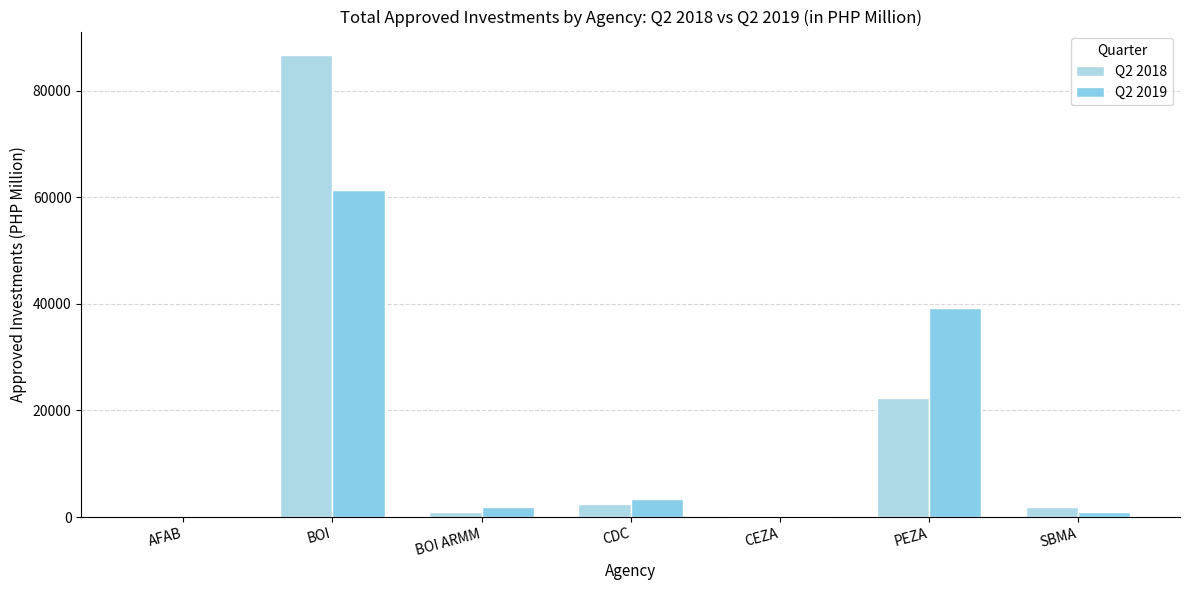

How many series are shown in this chart?

2